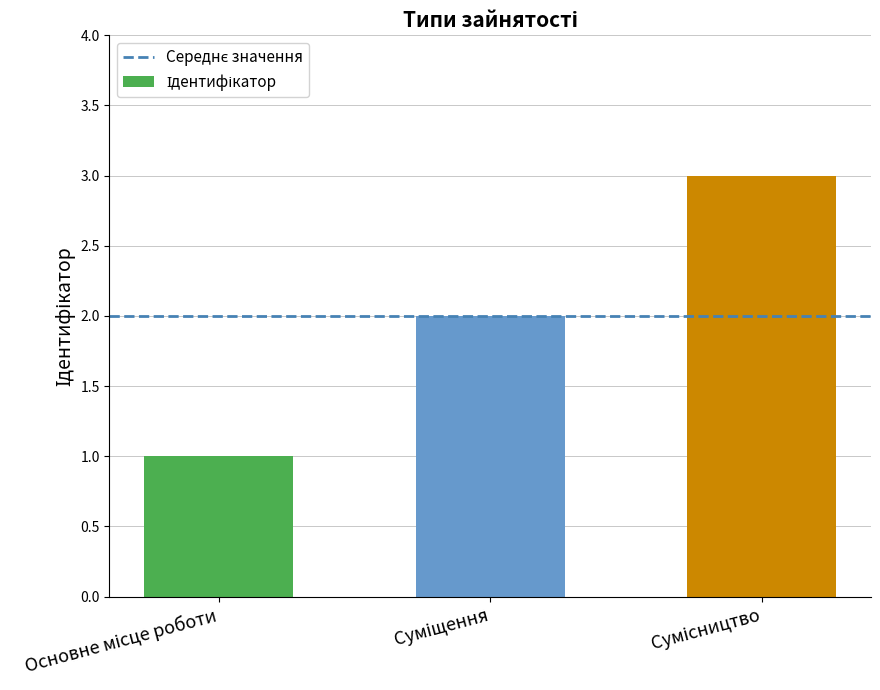

What is the sum of all values?

6